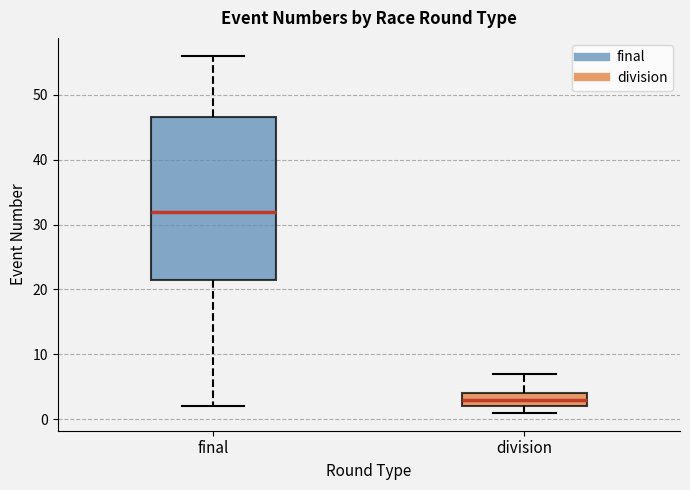

Reading left to right, transcribe this box plot: for each box, give where its median line is, the range the box spans, and where its two whiskers end, as read against the y-axis. The values are not printed on the chart, so give them approximately, as read against the axis.

final: median 32, box 22 to 47, whiskers 2 to 56
division: median 3, box 2 to 4, whiskers 1 to 7